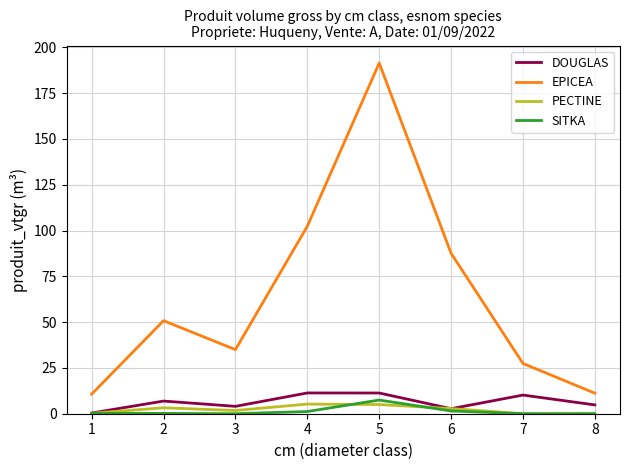

How many lines are shown in the chart?

4